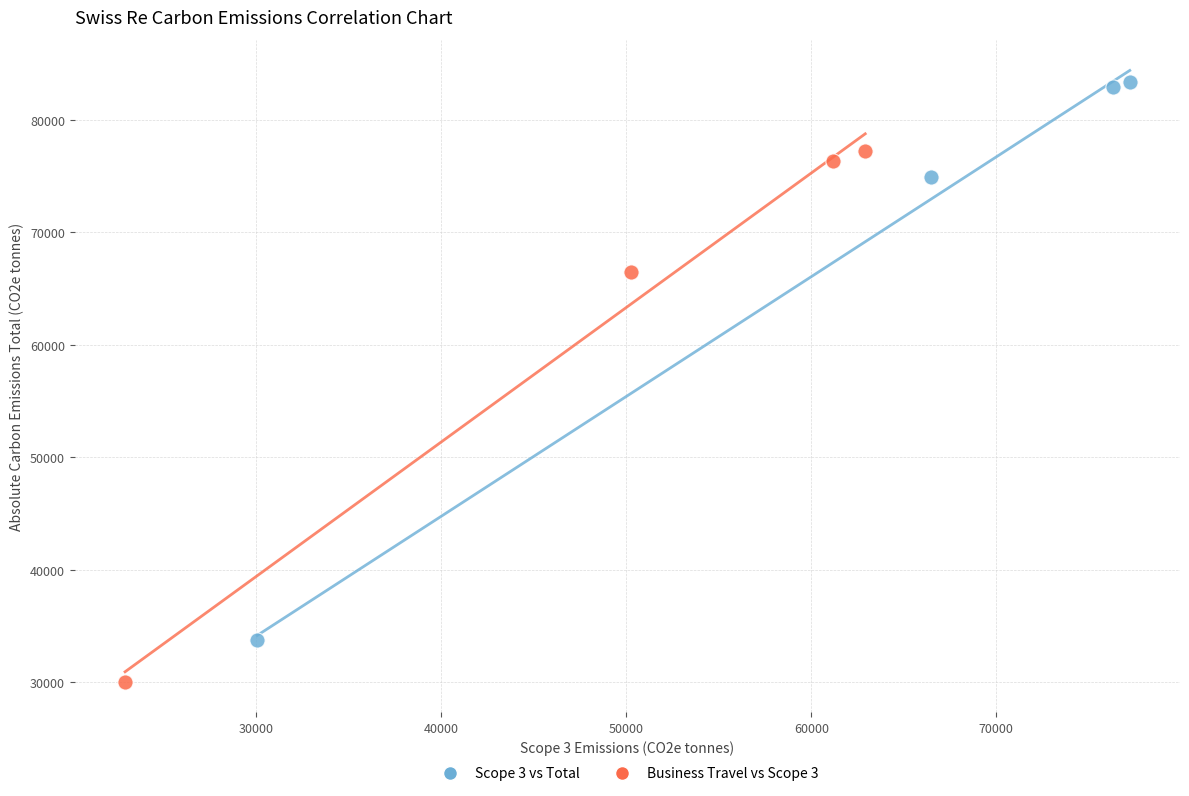

Which series has the largest Y range (max minus min)?

Scope 3 vs Total